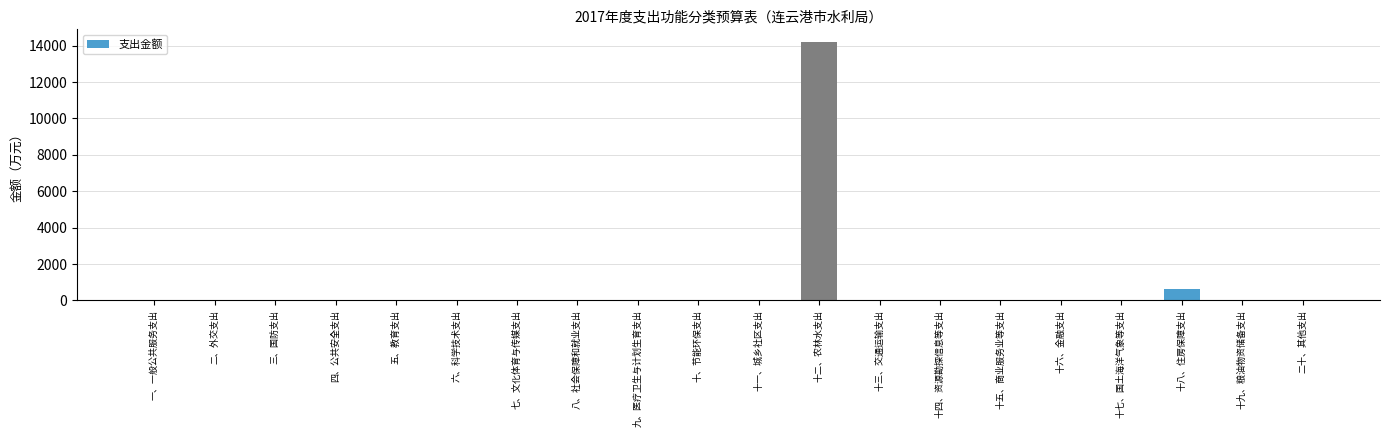

Count the number of values greater than 0.

2